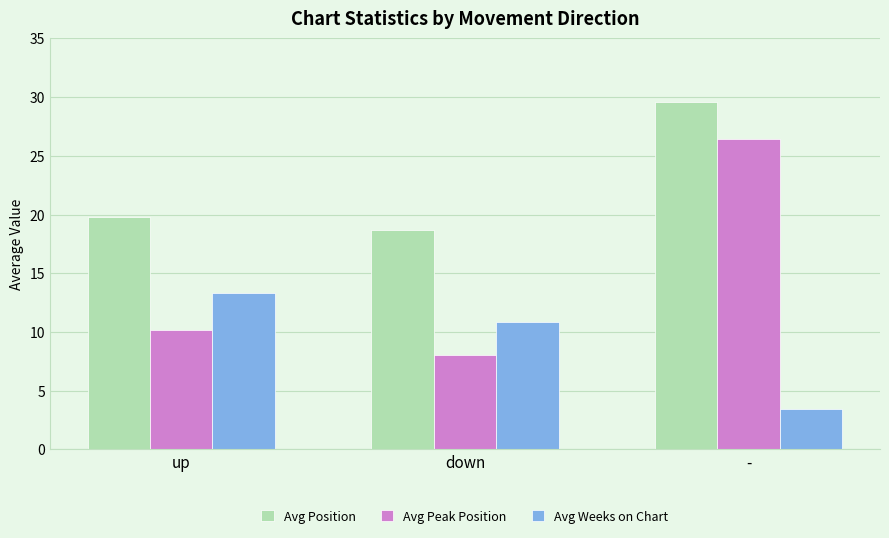

How many data points in Avg Peak Position are above 10?

2